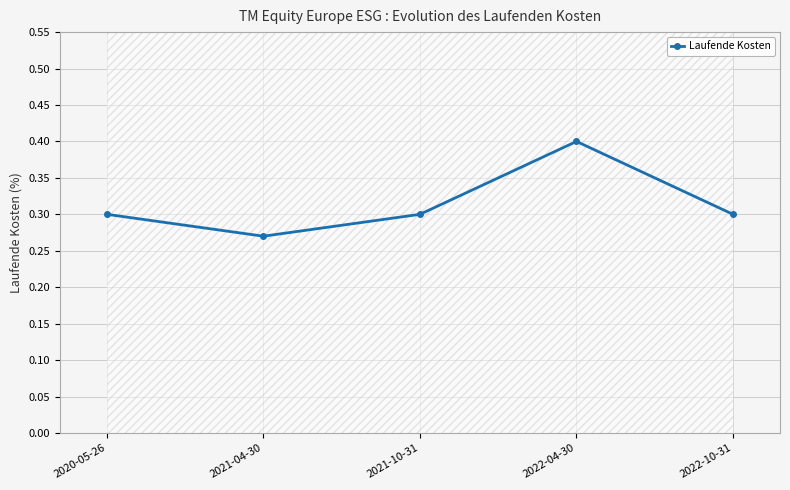

At which label does Laufende Kosten reach its minimum?

2021-04-30